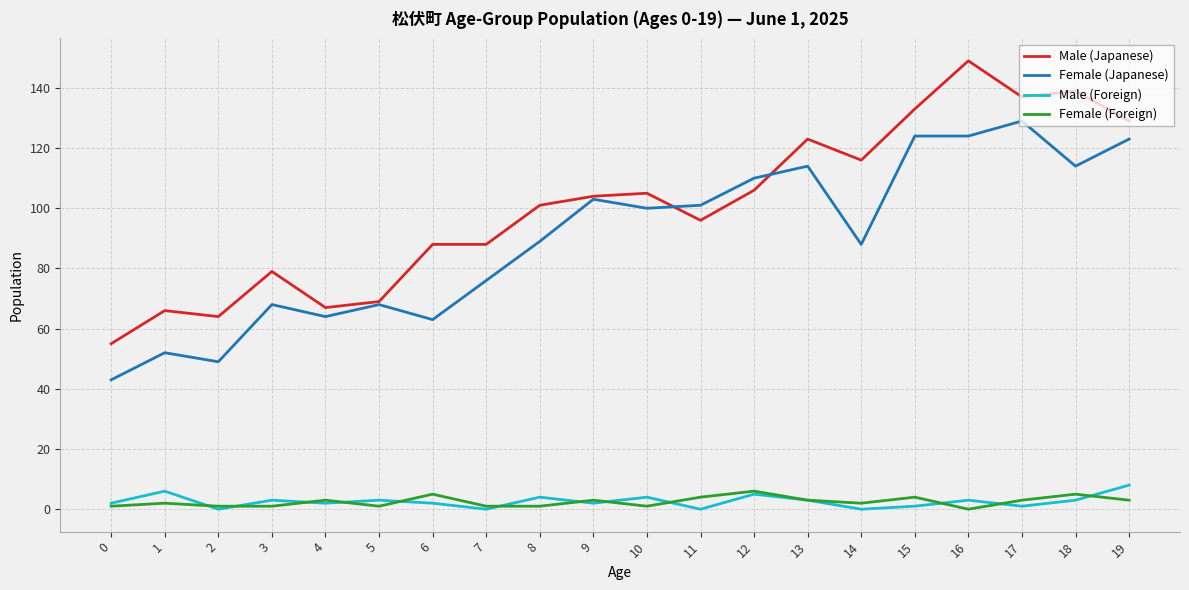

Which category has the highest value in the Male (Japanese) series?

16